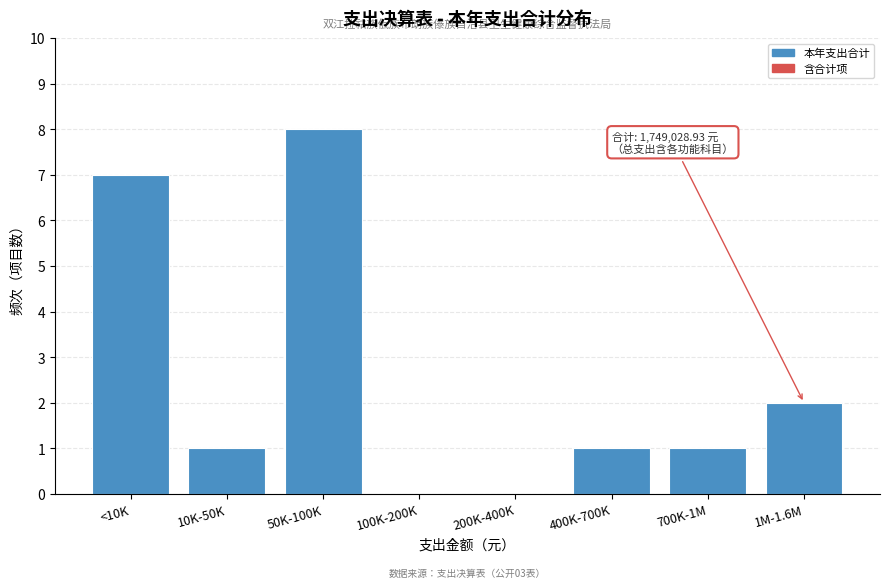

Reading right to left, list all the values displayed in this chart.

1M-1.6M=2	700K-1M=1	400K-700K=1	200K-400K=0	100K-200K=0	50K-100K=8	10K-50K=1	<10K=7